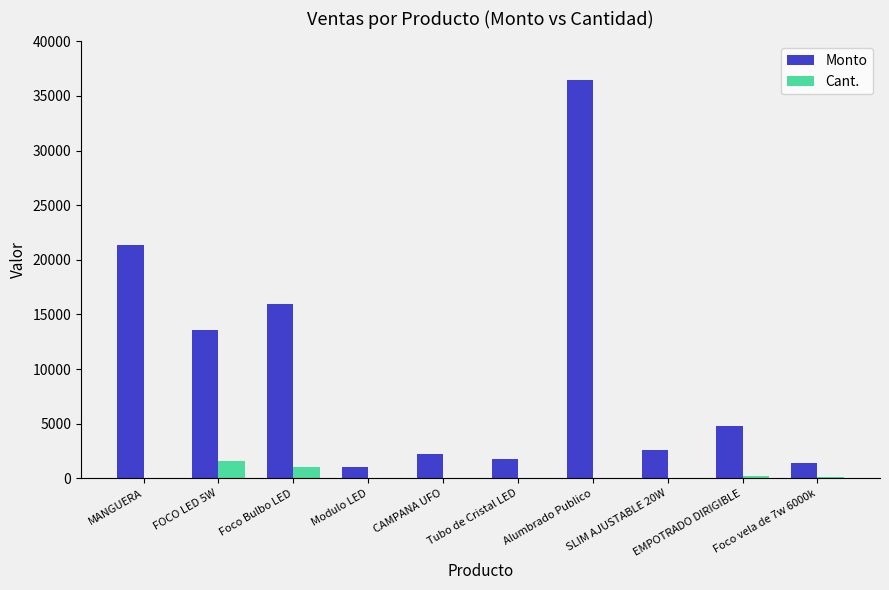

Where does the Cant. series first go above 60?

FOCO LED 5W